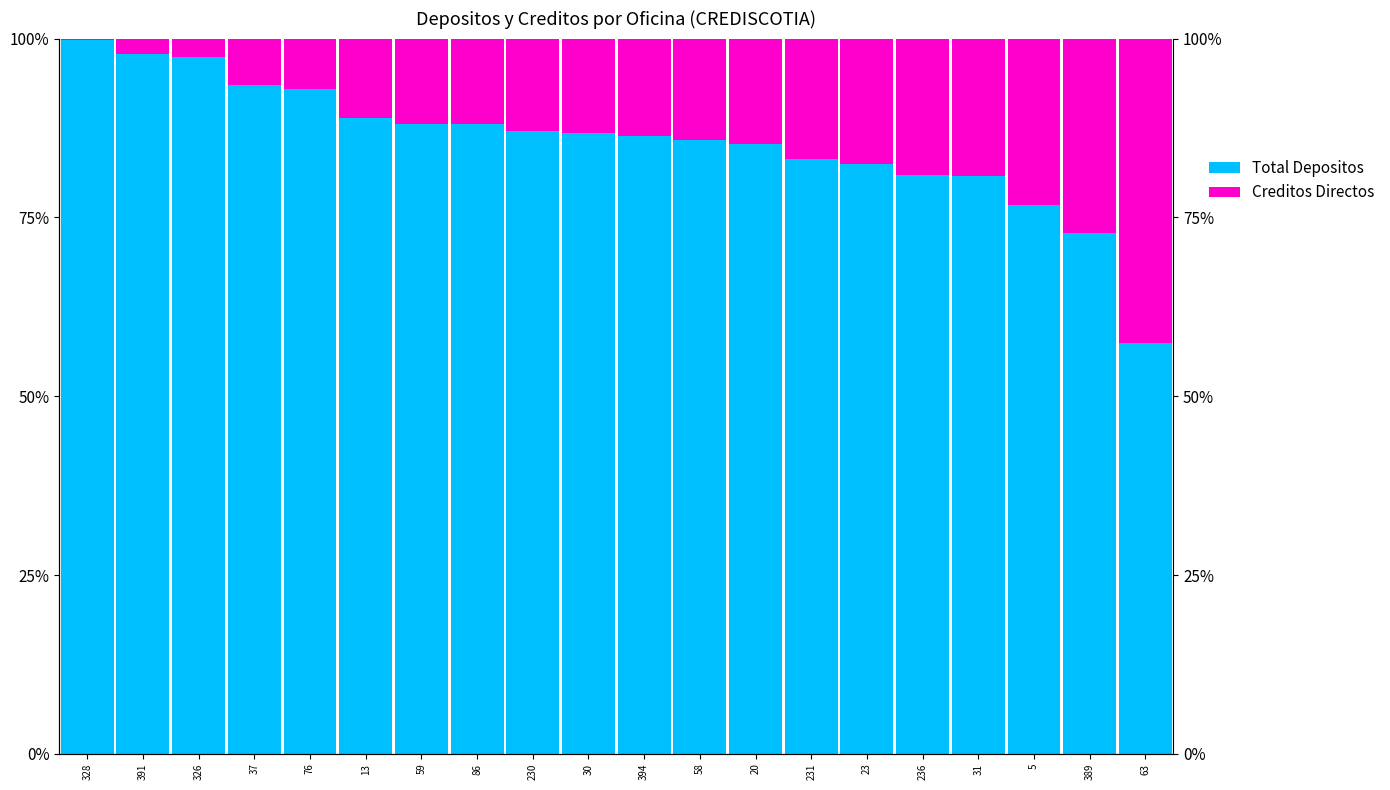

How many bars are there in total?

40